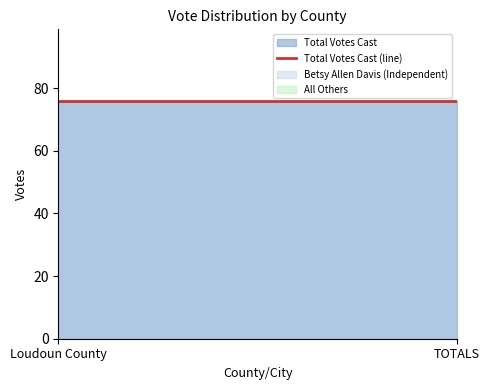

Which label corresponds to the smallest value in the chart?

Loudoun County